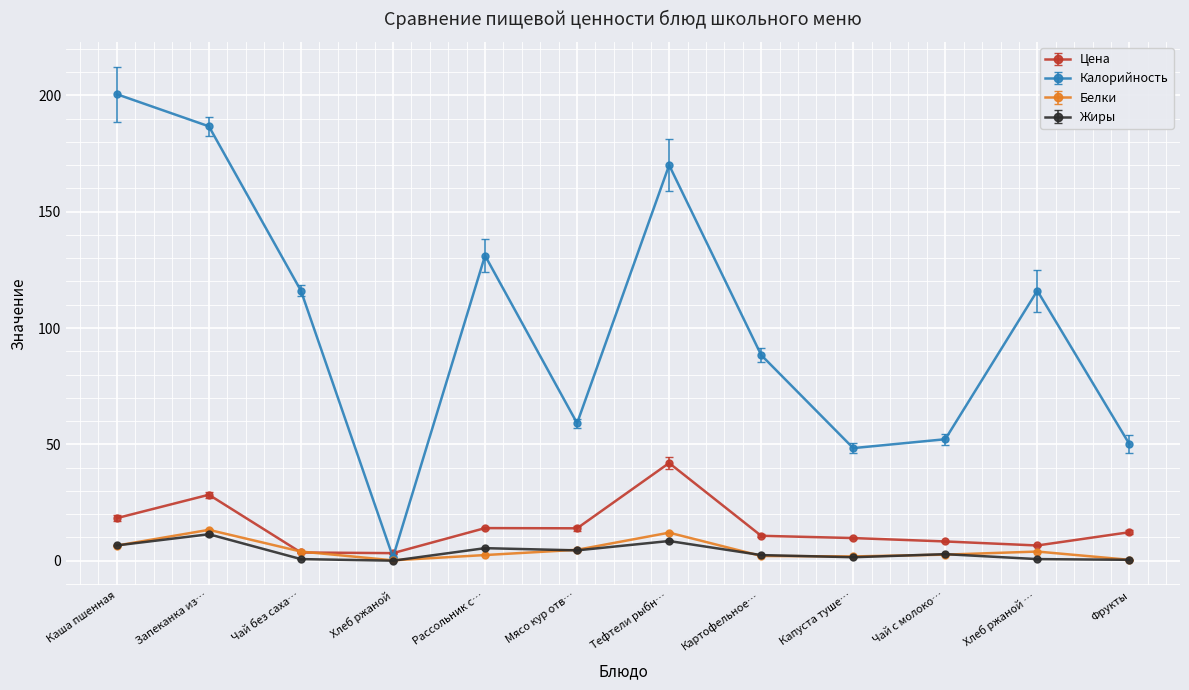

Where is the first local minimum for Белки?

Хлеб ржаной